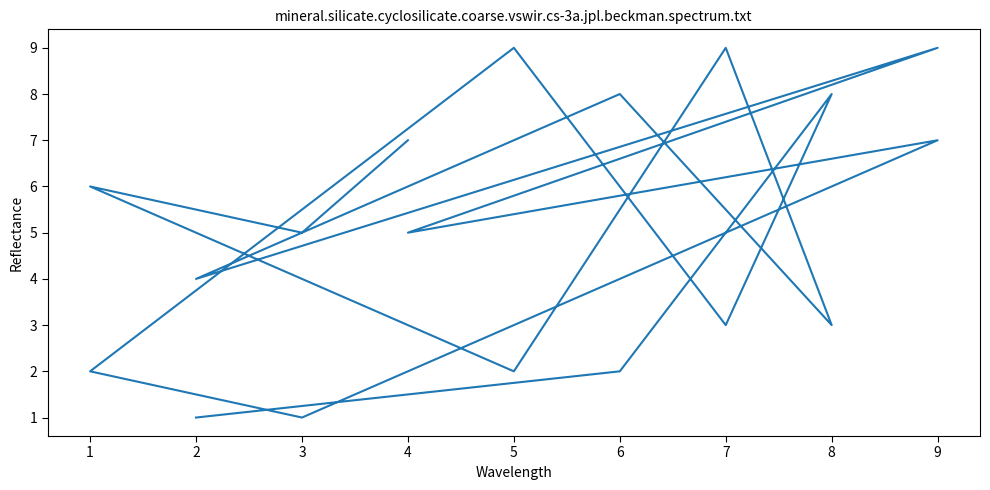

The value at 3 is 0. True or false?

False